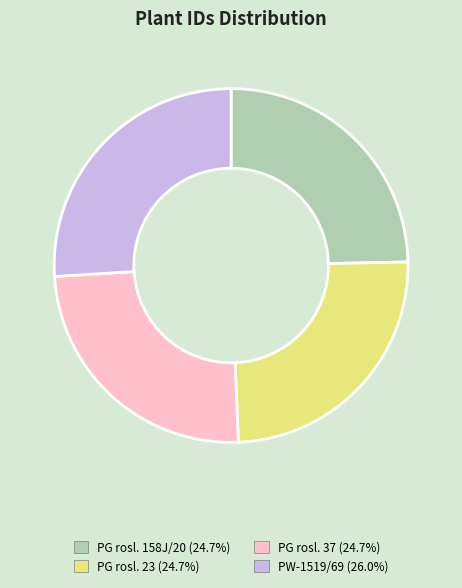

Is there any slice that represents more than half of the pie?

No